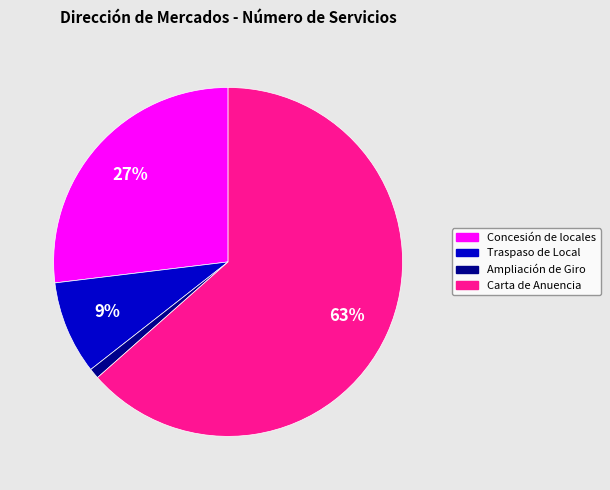

Is there any slice that represents more than half of the pie?

Yes